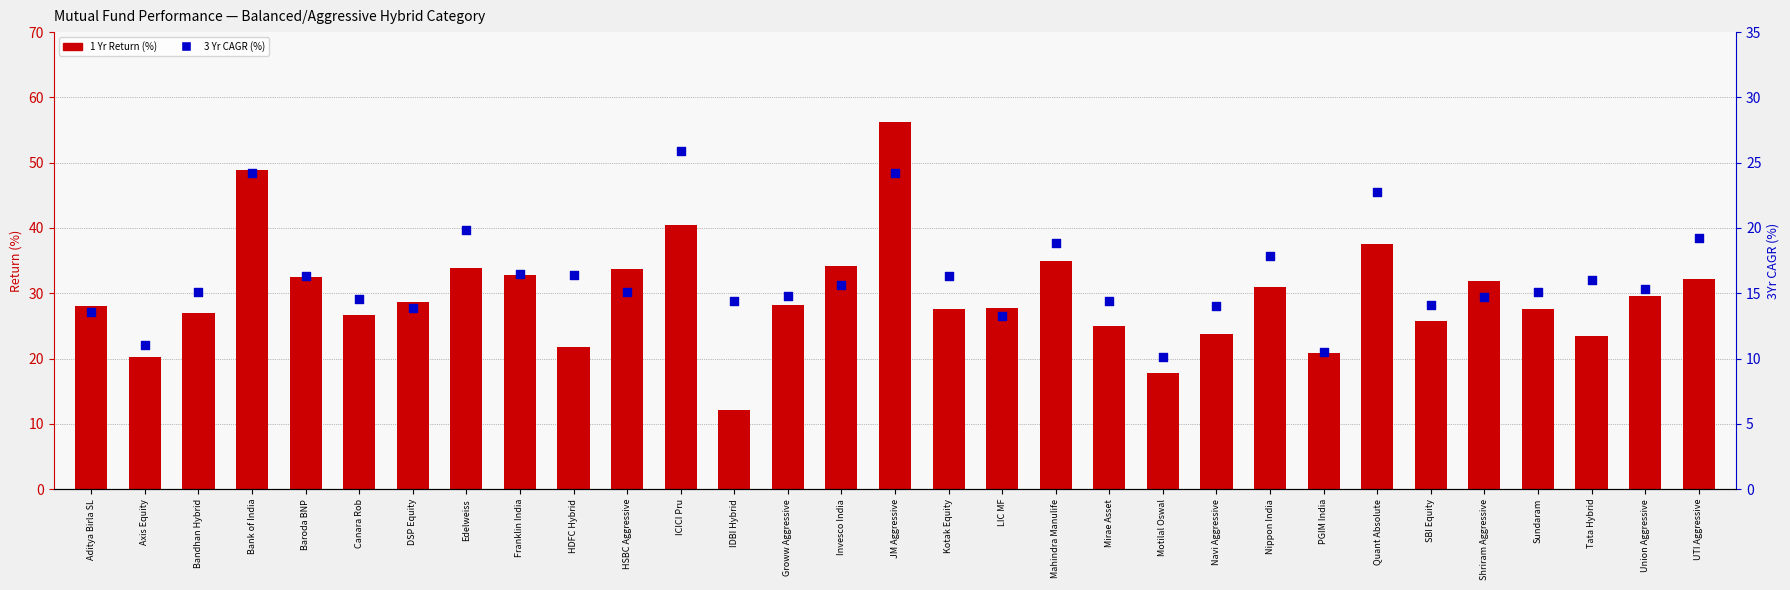

What is the total value across all series at HDFC Hybrid?

38.2